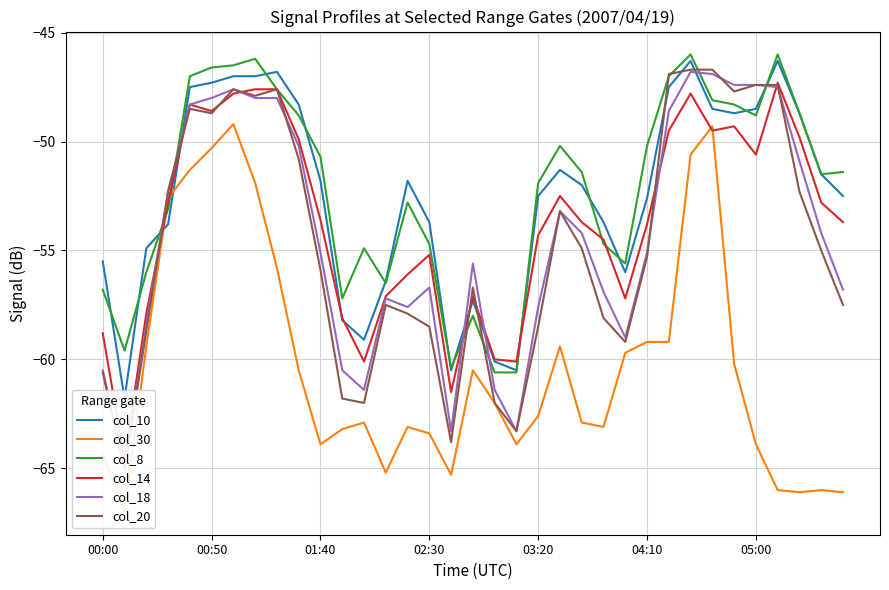

At which category is the sum across all series the highest?

27